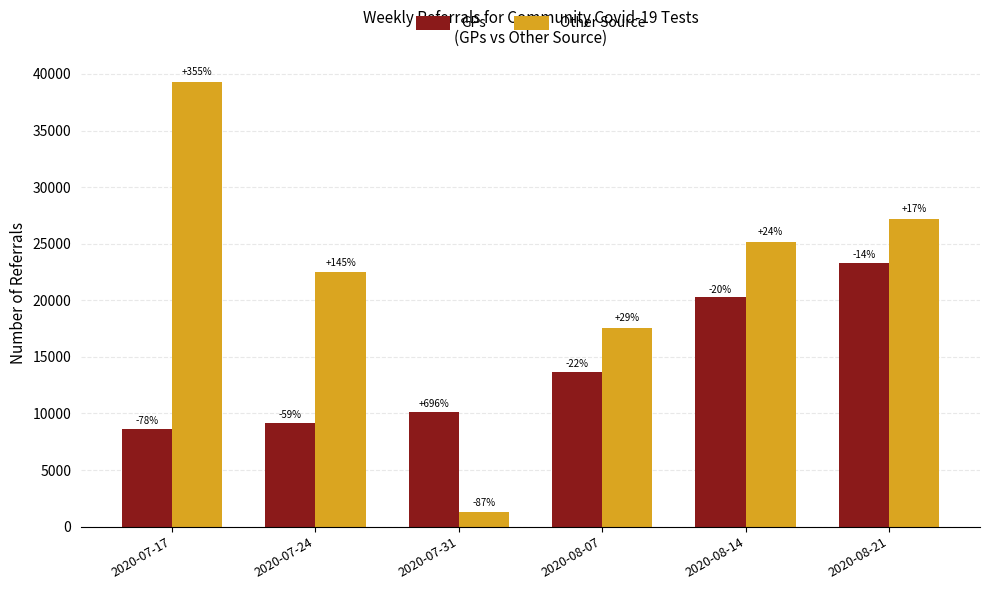

How many bars are there in total?

12